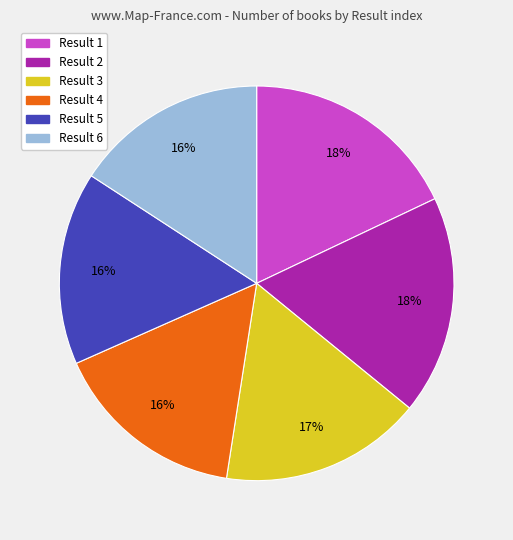

Approximately how many times larger is the value at Result 4 compared to Result 1?

0.9